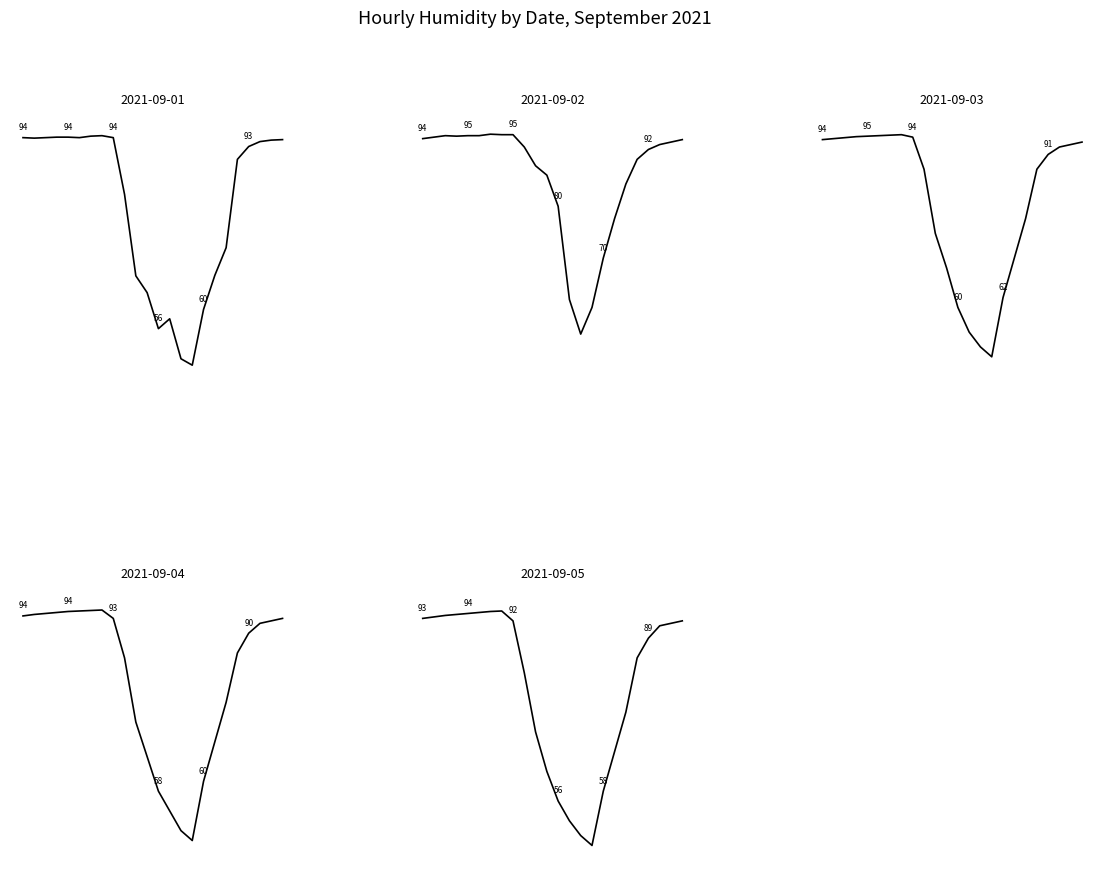

What is the difference between the second highest and minimum values in the 2021-09-01 series?

46.4